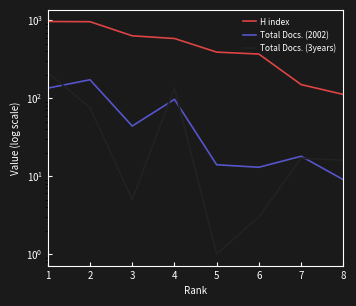

What are all the series names shown in the legend?

H index, Total Docs. (2002), Total Docs. (3years)